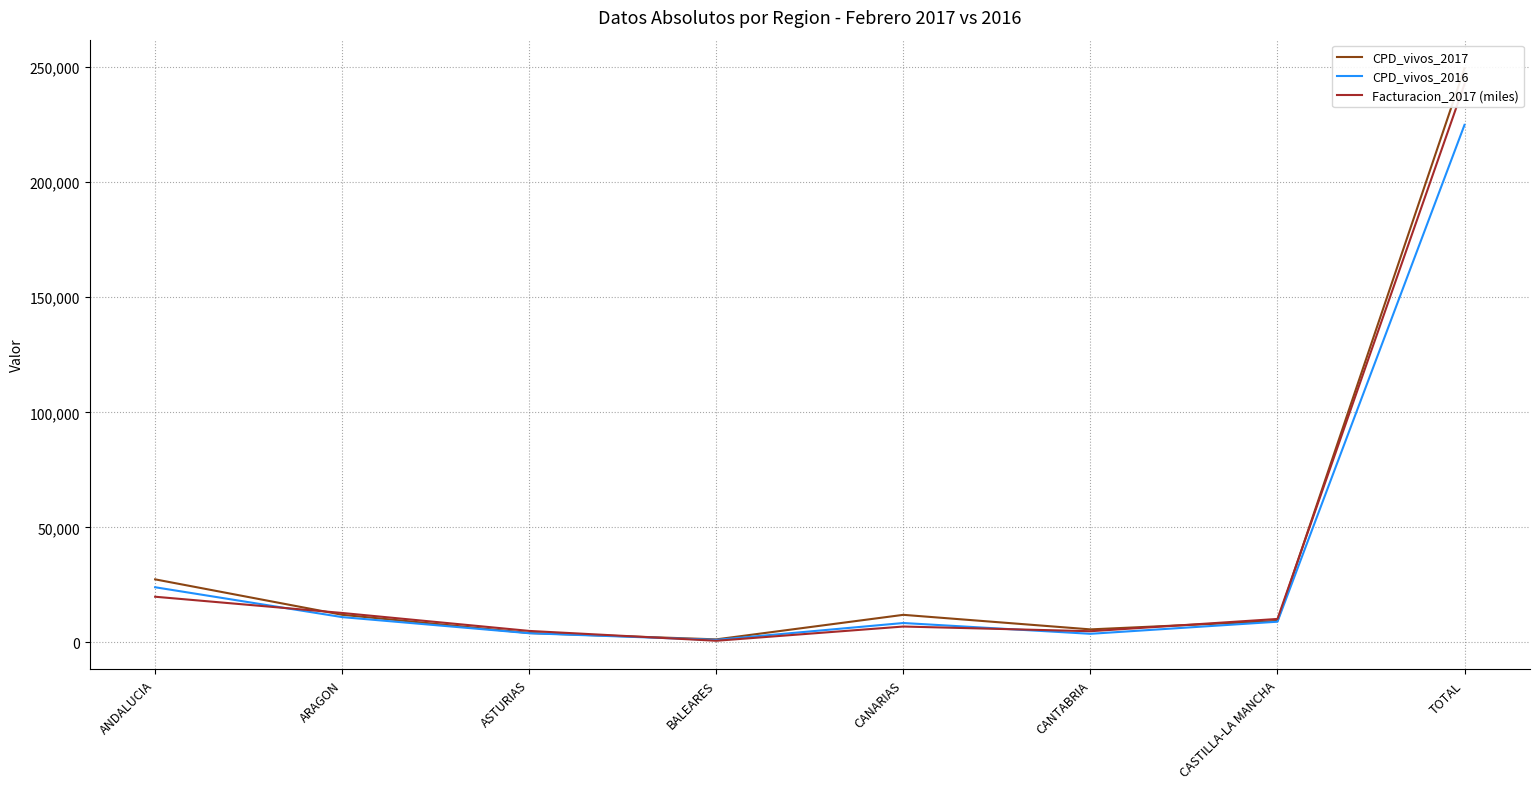

Is the value of Facturacion_2017 (miles) at CASTILLA-LA MANCHA greater than the value of CPD_vivos_2017 at CASTILLA-LA MANCHA?

Yes